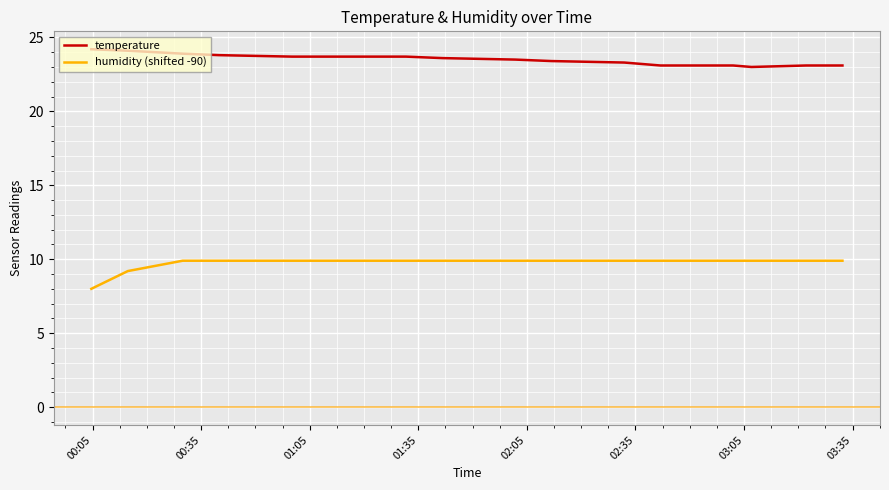

True or false: humidity (shifted -90) and temperature cross at least once.

False